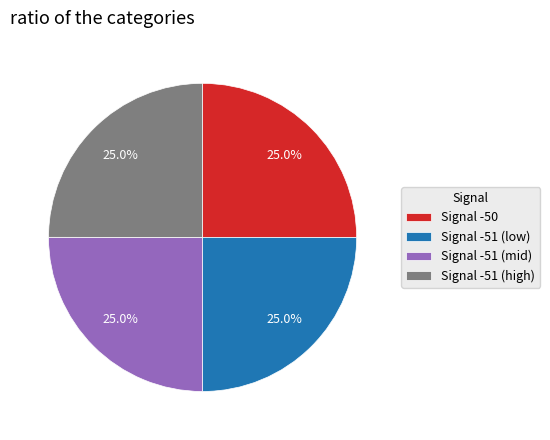

What is the ratio of the value at Signal -51 (low) to the value at Signal -51 (high)?

1.0